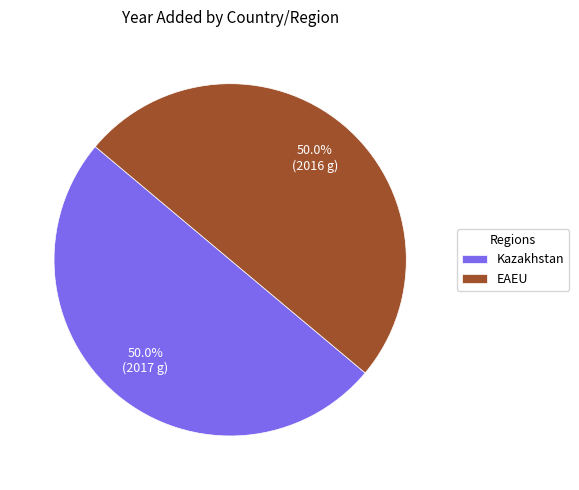

How many slices are in this pie chart?

2